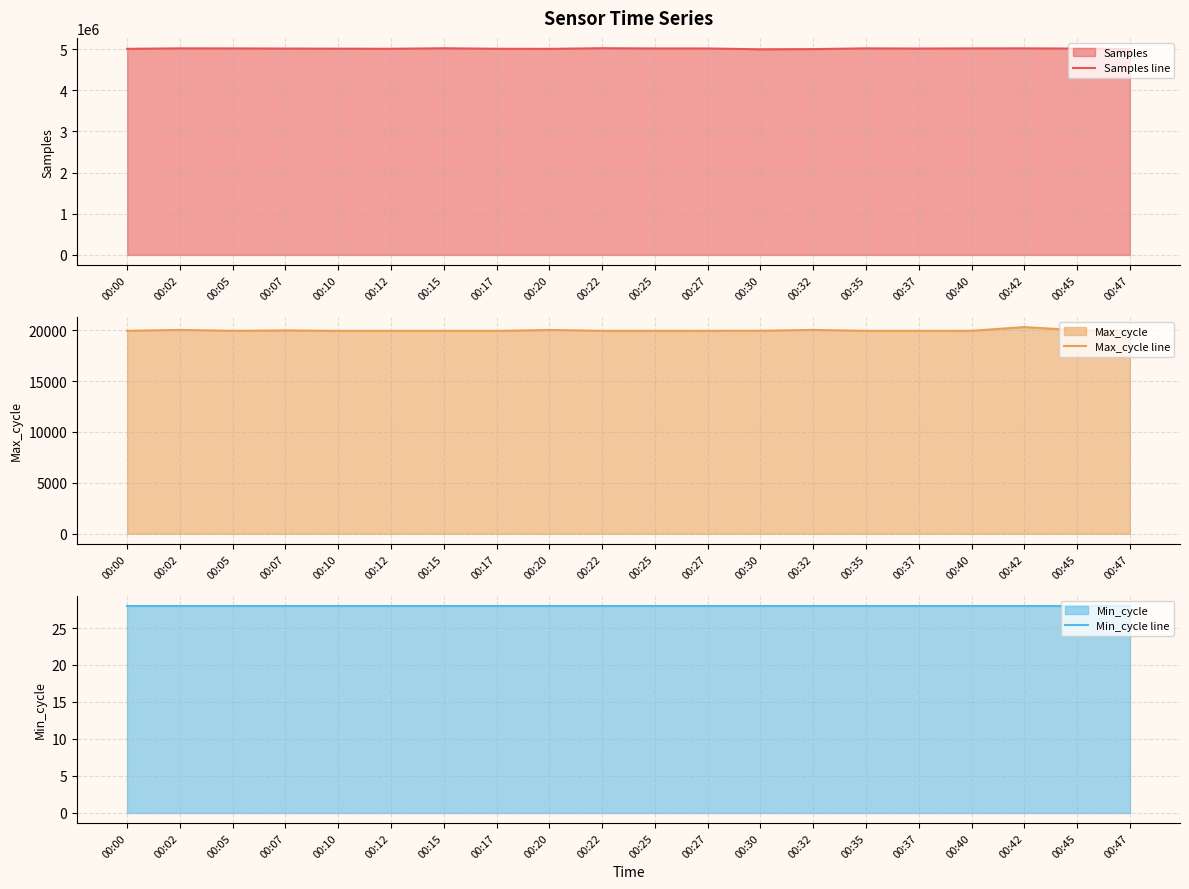

What is the highest value of the Samples line series?

5024402